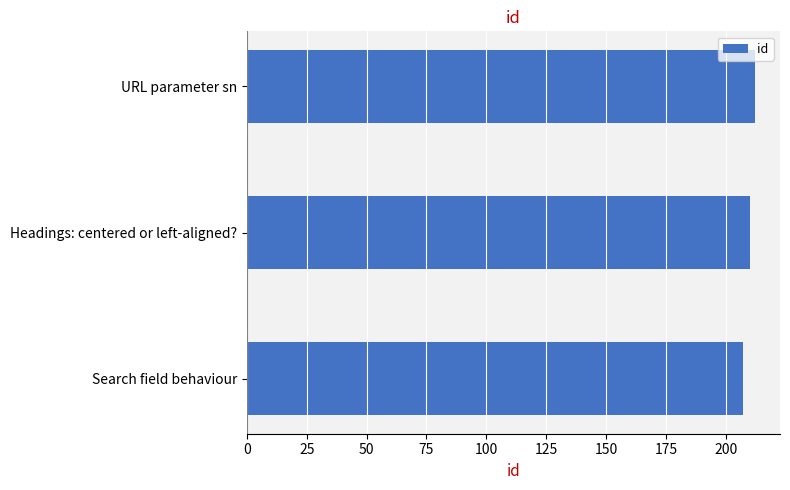

What is the ratio of the value at Headings: centered or left-aligned? to the value at Search field behaviour?

1.0